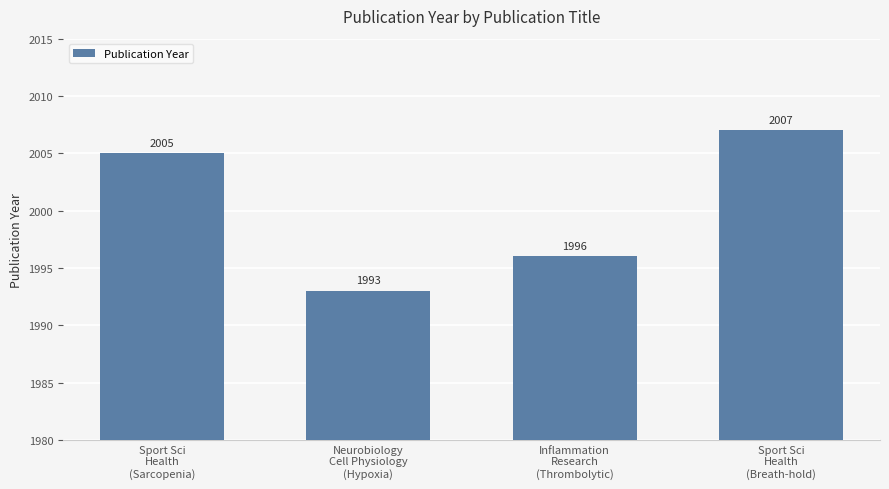

What is the sum of the values at Sport Sci
Health
(Sarcopenia) and Sport Sci
Health
(Breath-hold)?

4012